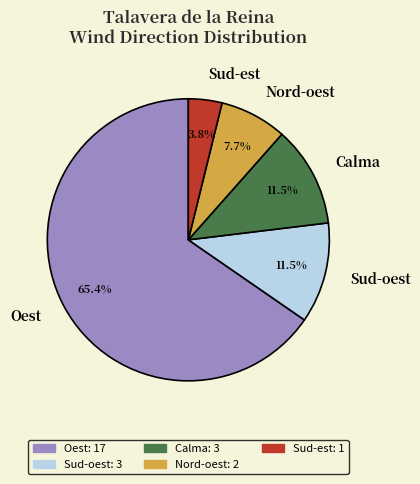

Is the sum of Sud-oest and Oest greater than half?

Yes